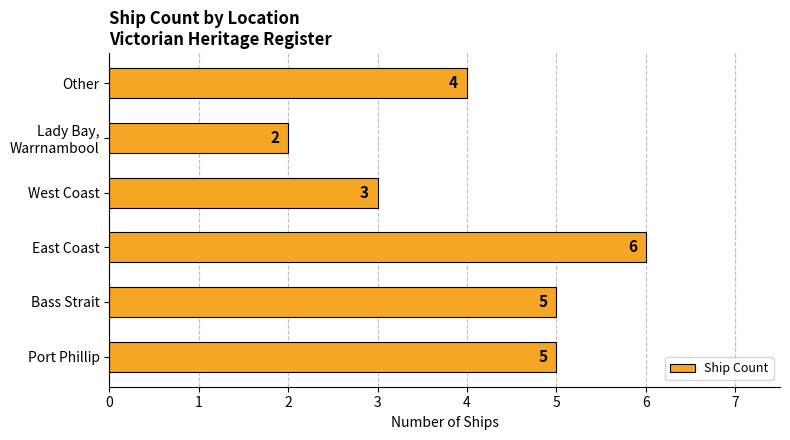

How many data points are less than 5?

3